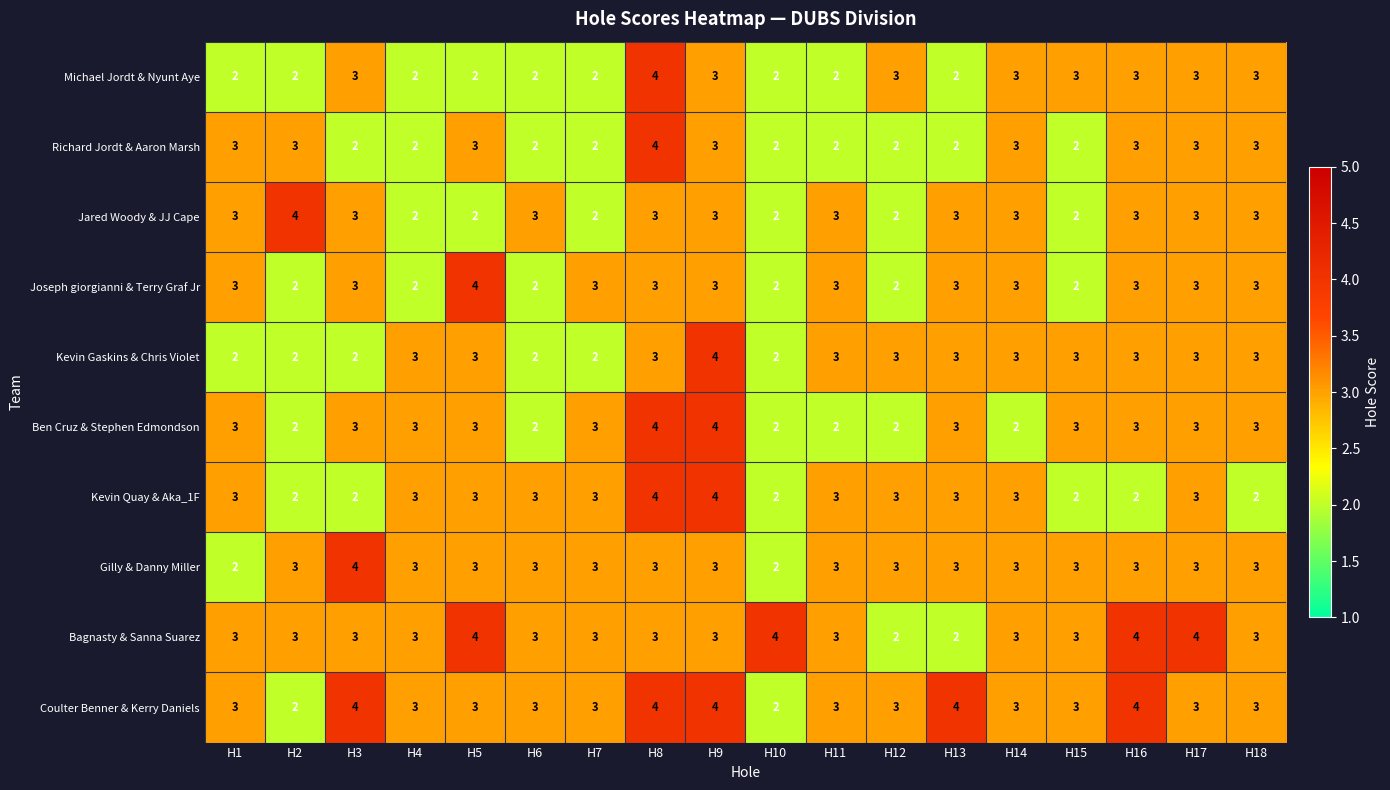

Count the number of categories in the chart.

18